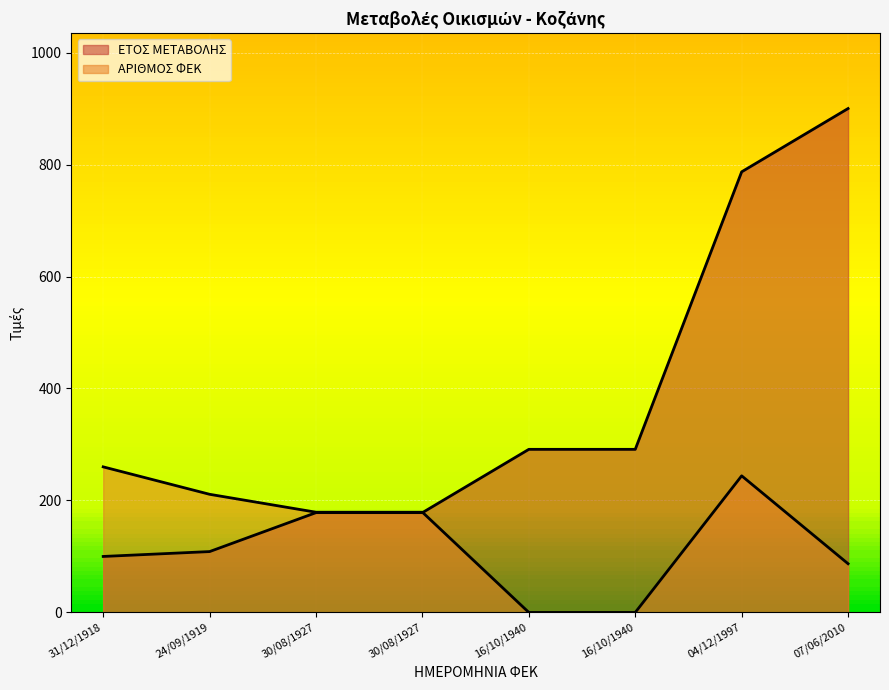

What is the difference between the maximum and minimum values in the ΕΤΟΣ ΜΕΤΑΒΟΛΗΣ series?

800.0